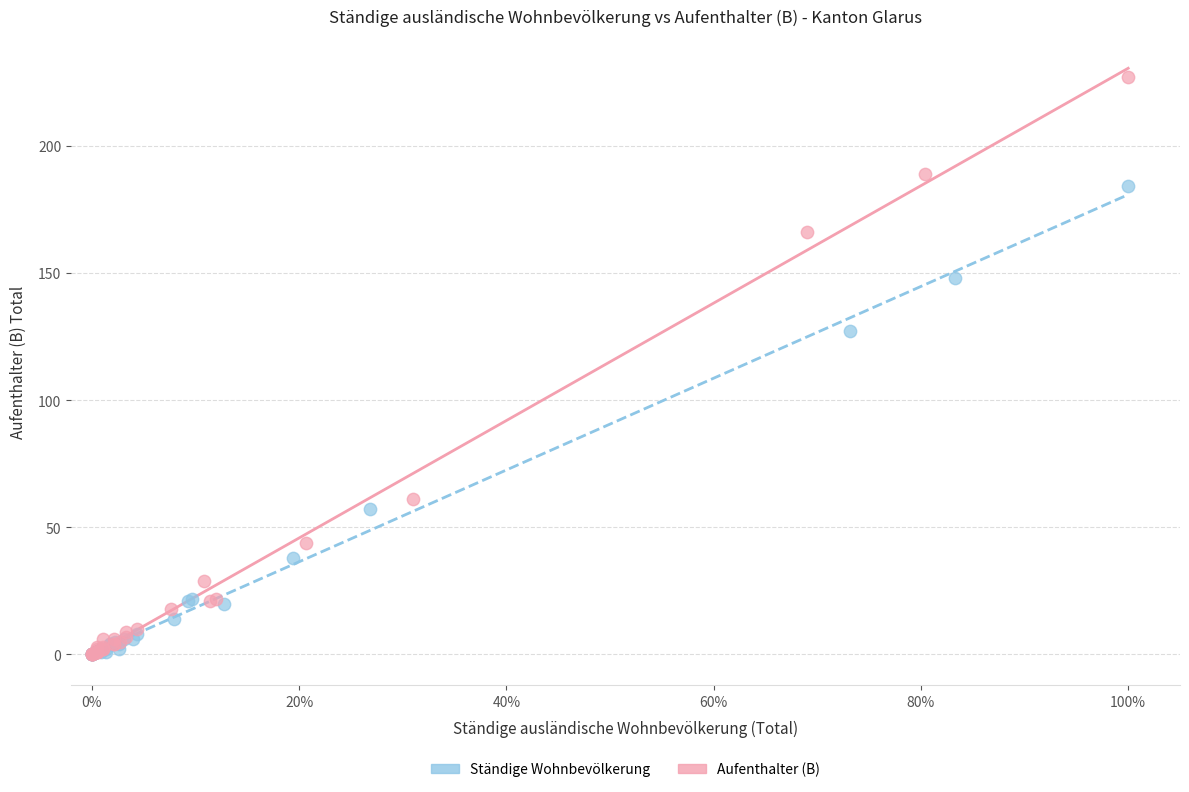

Which series has the widest spread of Y values?

Aufenthalter (B)